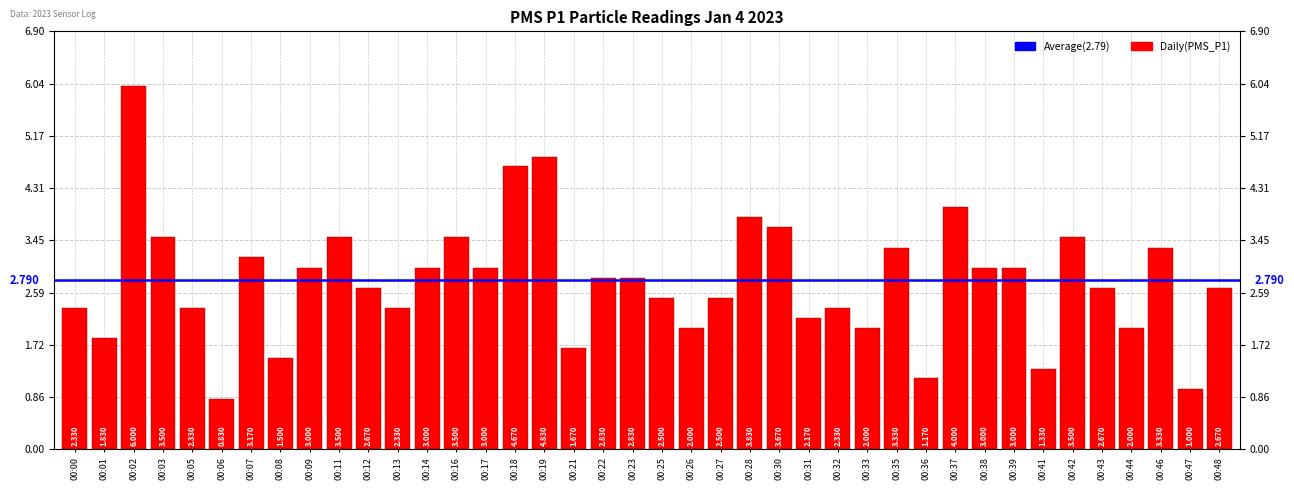

What is the value of the 10th bar from the left?

3.5